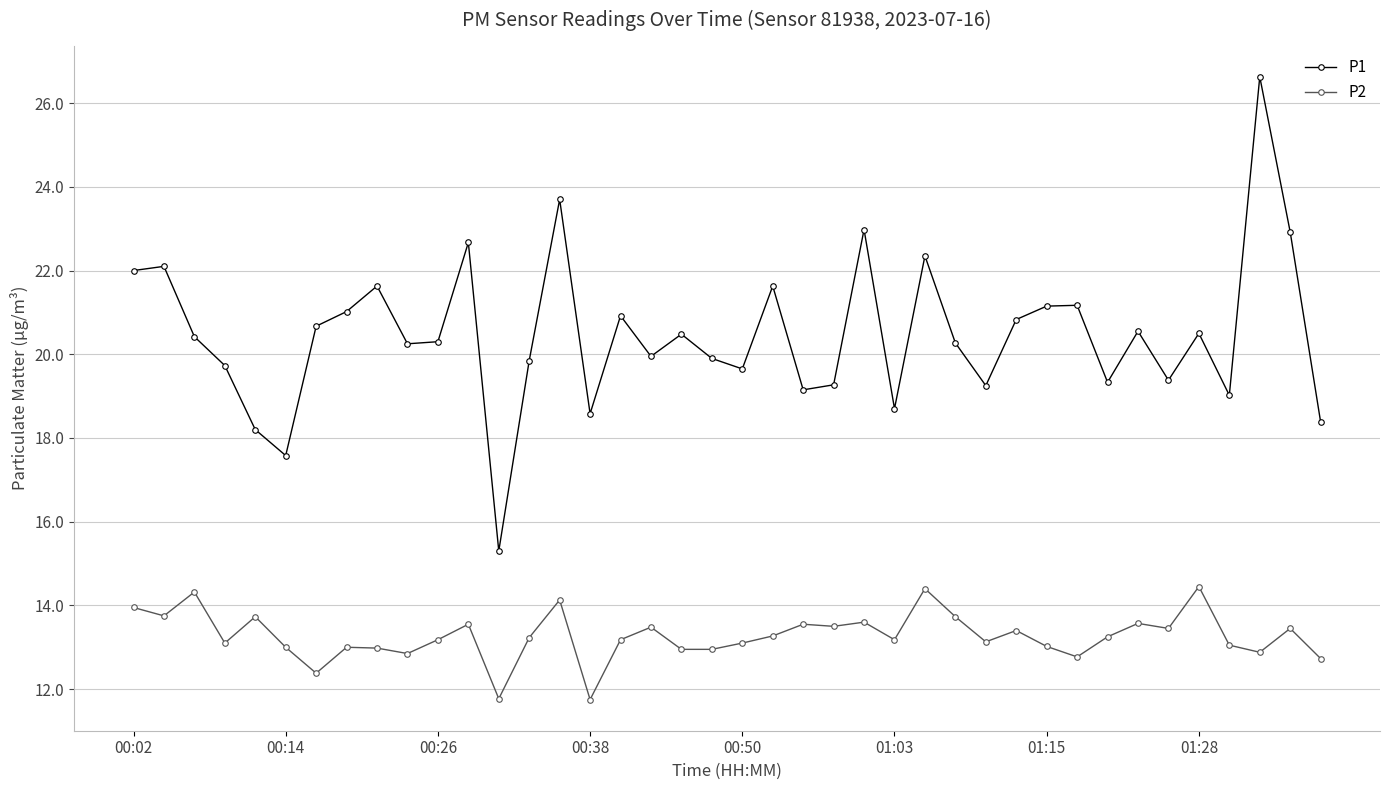

How many interior local valleys does the P1 series have?

12